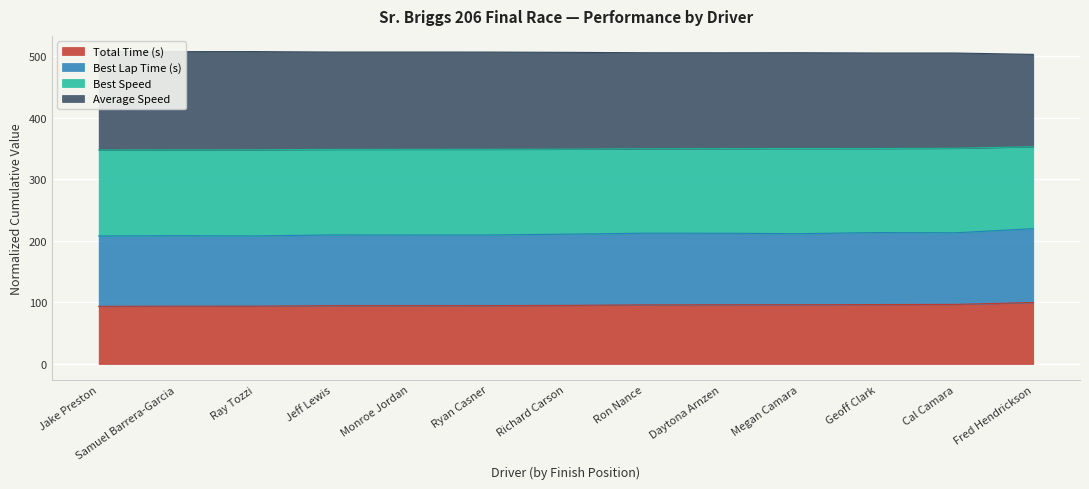

The value of Total Time (s) at Daytona Arnzen is 96.3. True or false?

True